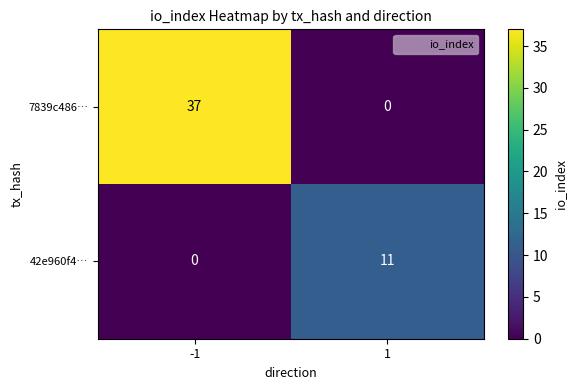

What is the average value of the 42e960f4… series?

6